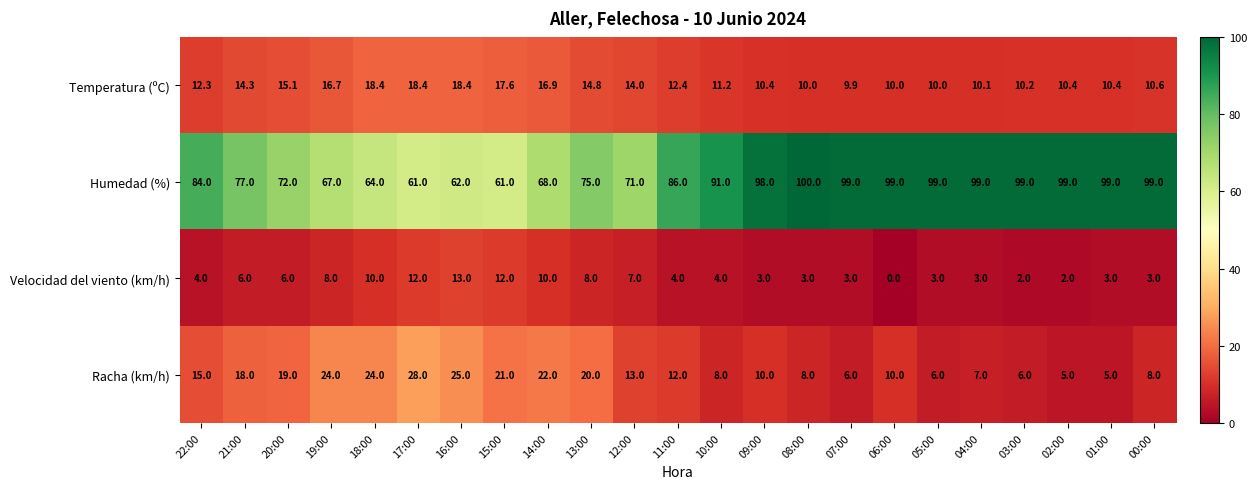

Where does the Racha (km/h) series first go above 12?

22:00